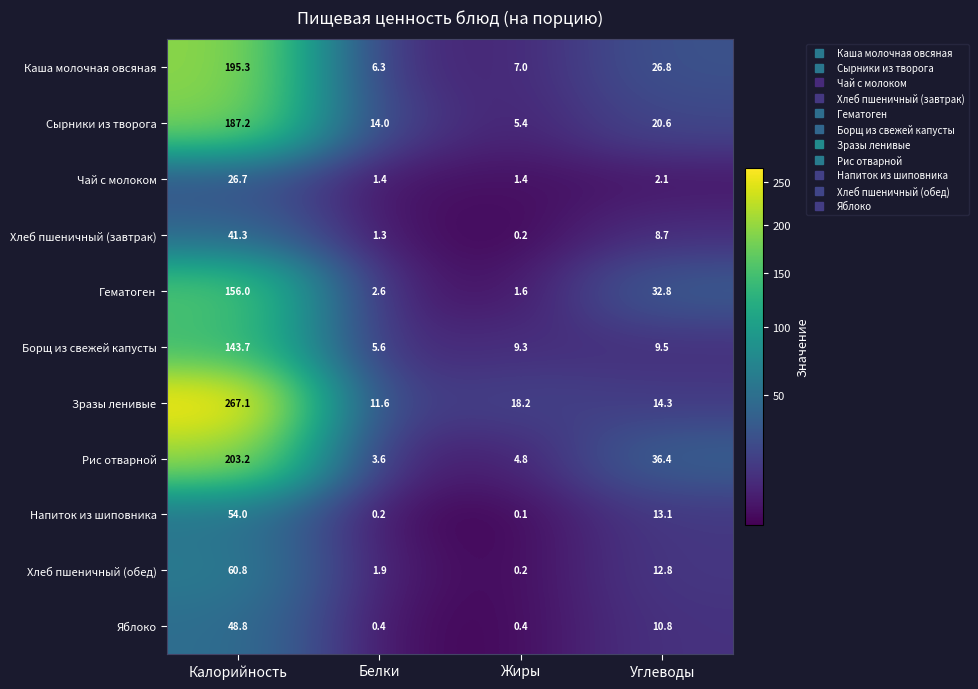

What is the sum of the Хлеб пшеничный (обед) values at Жиры and Калорийность?

61.0